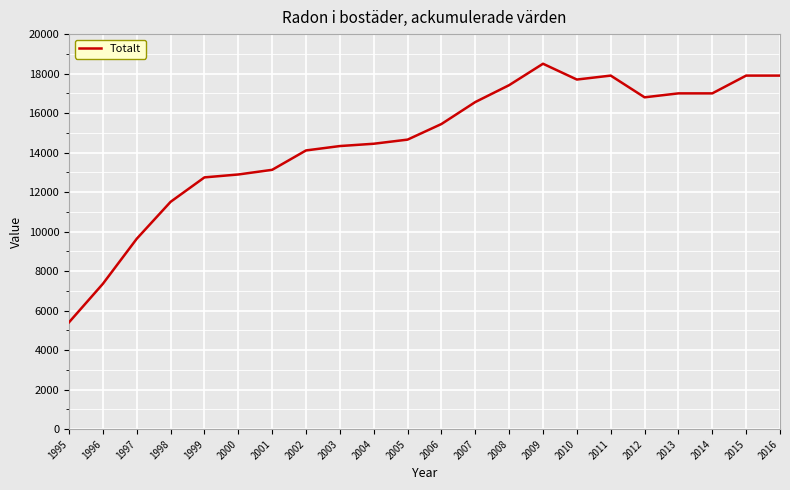

Reading right to left, transcribe all the data shown in this chart.

17900	17900	17000	17000	16800	17900	17700	18500	17416	16561	15449	14659	14450	14333	14111	13130	12894	12747	11510	9640	7360	5411